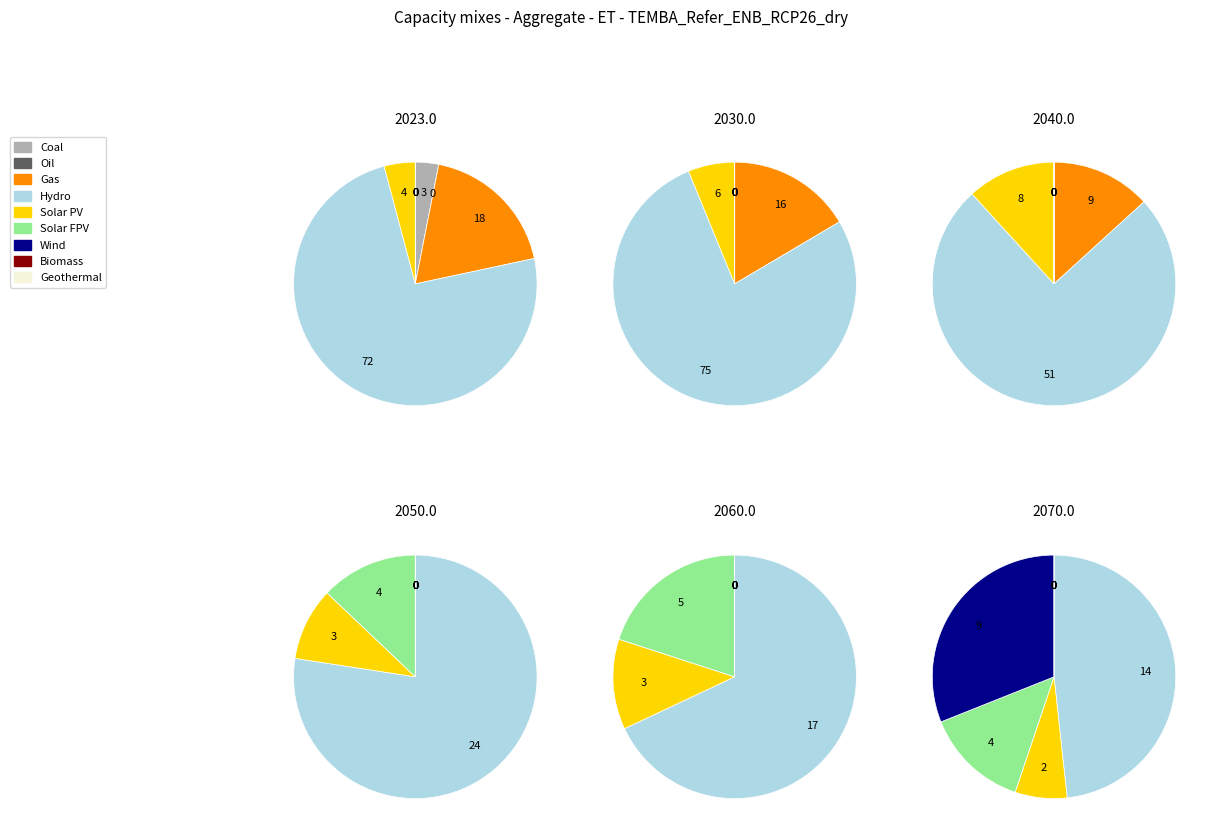

Is it true that 5 is 20% of the pie?

True